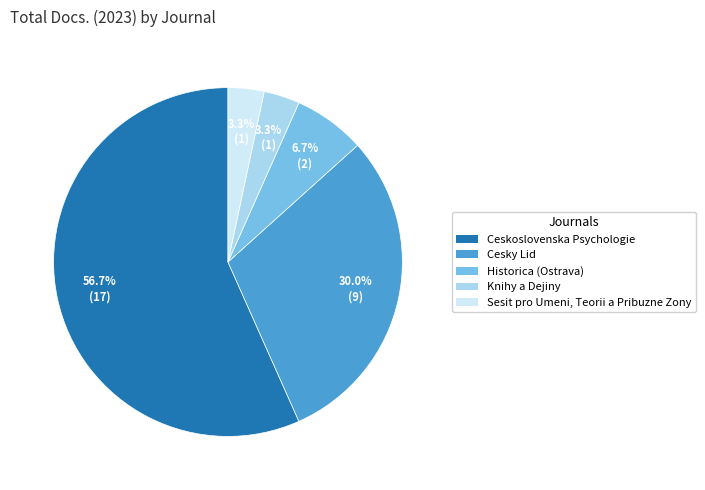

True or false: Ceskoslovenska Psychologie accounts for 57% of the total.

True